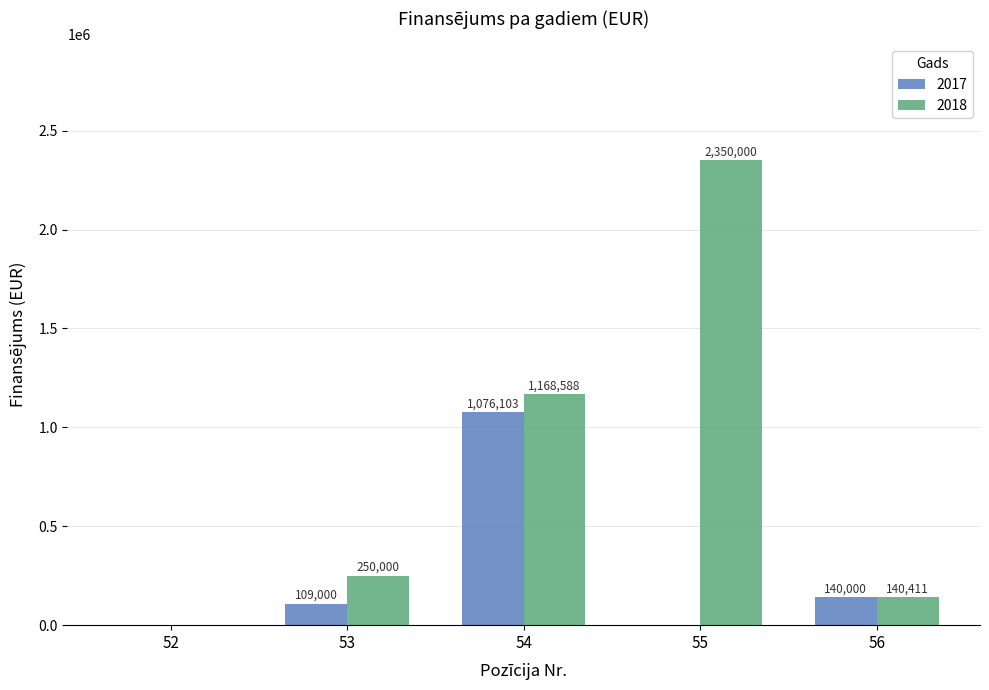

At which category is the sum across all series the highest?

55